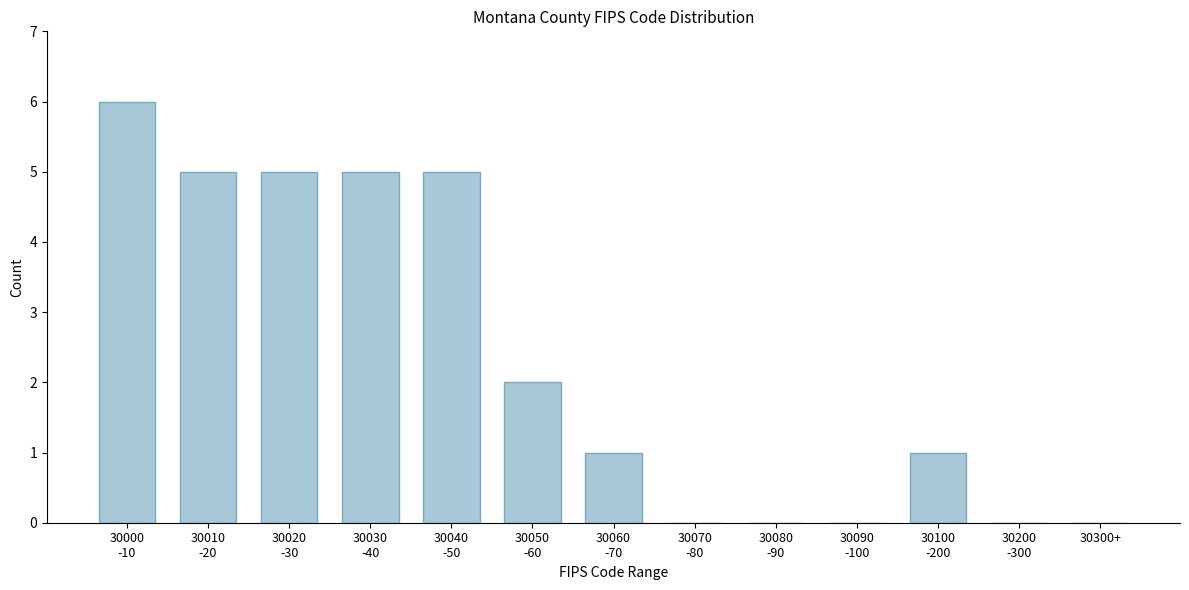

What is the greatest value displayed?

6